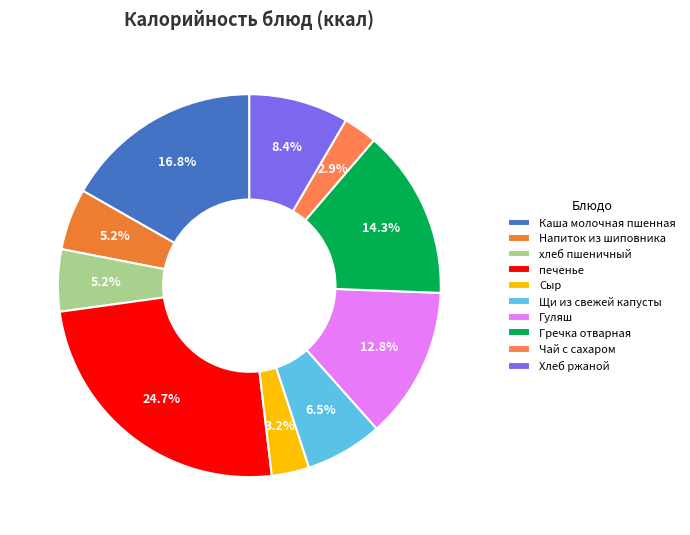

True or false: Щи из свежей капусты accounts for 7% of the total.

True